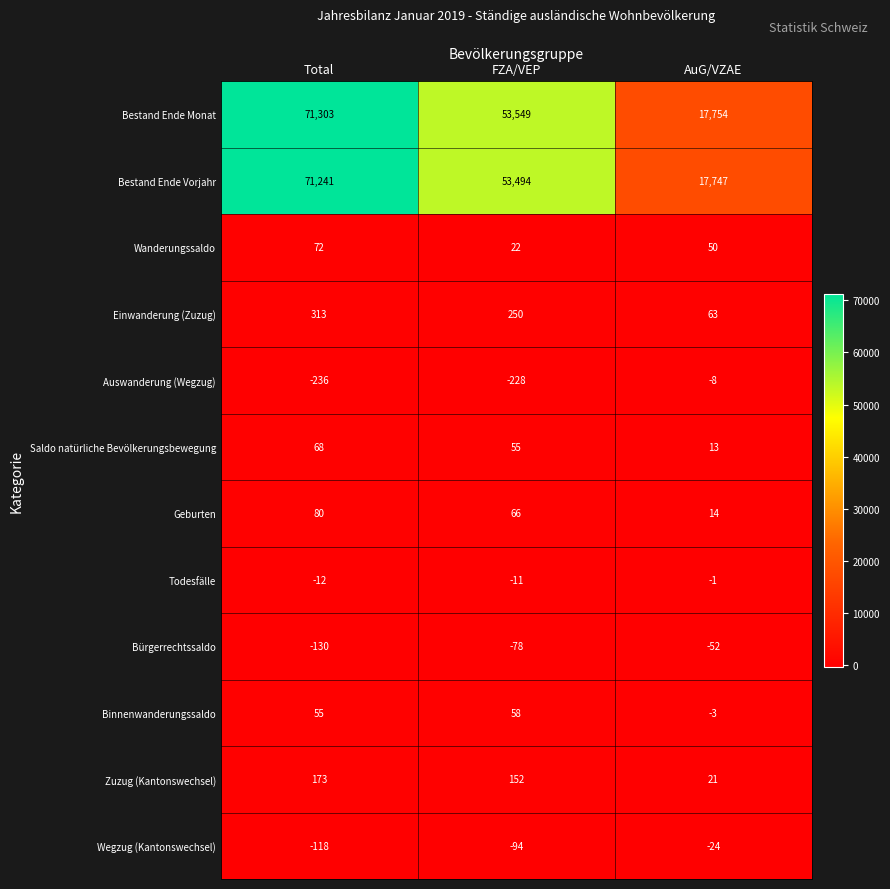

At which category does the chart reach its minimum across all series?

Total